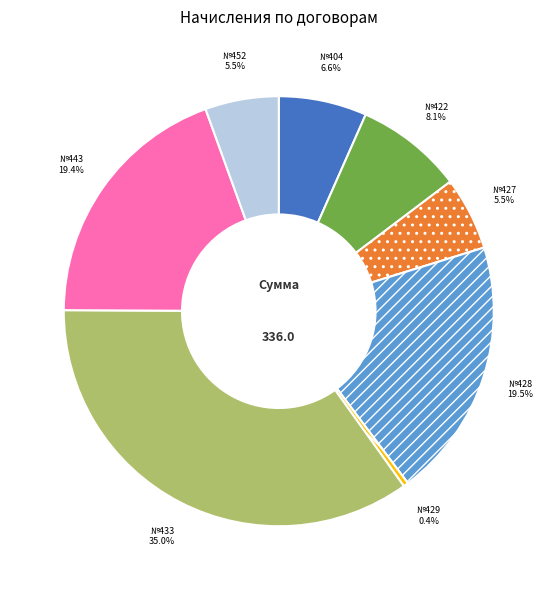

To the nearest percent, what is the difference between the largest and smallest slice percentages?

35%